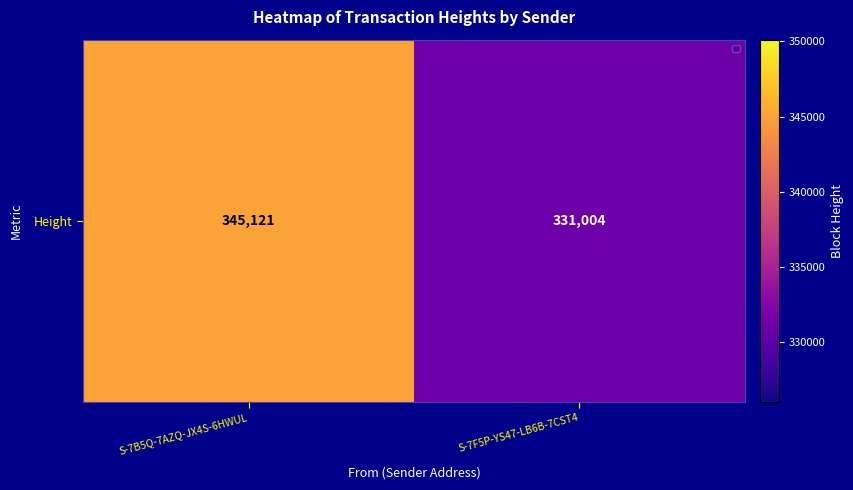

Reading left to right, transcribe all the data shown in this chart.

345121	331004